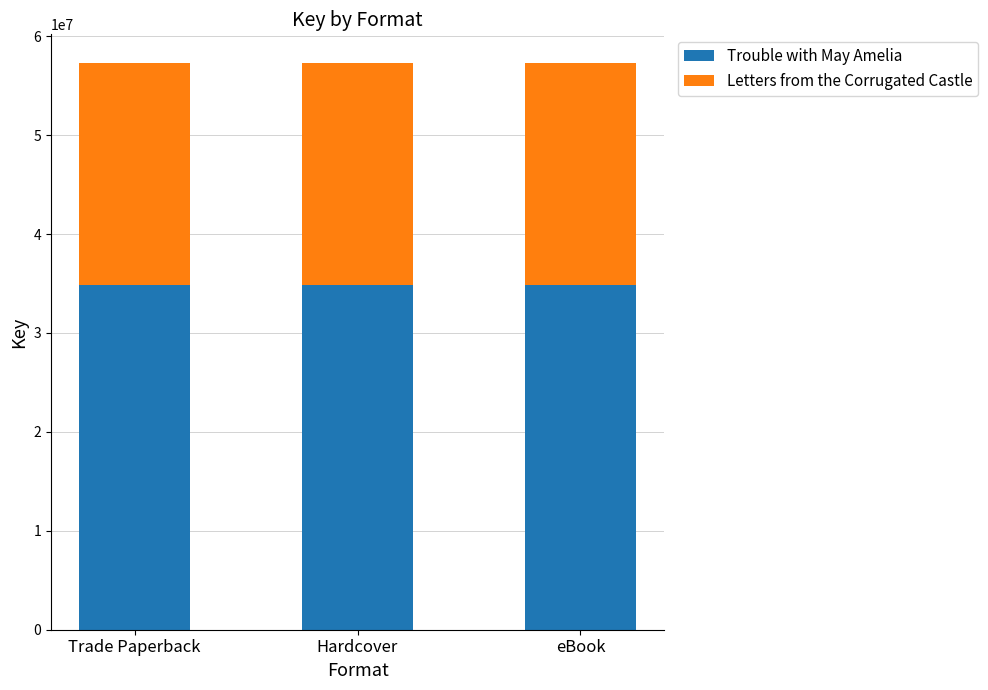

What is the sum of all Trouble with May Amelia values?

104646213